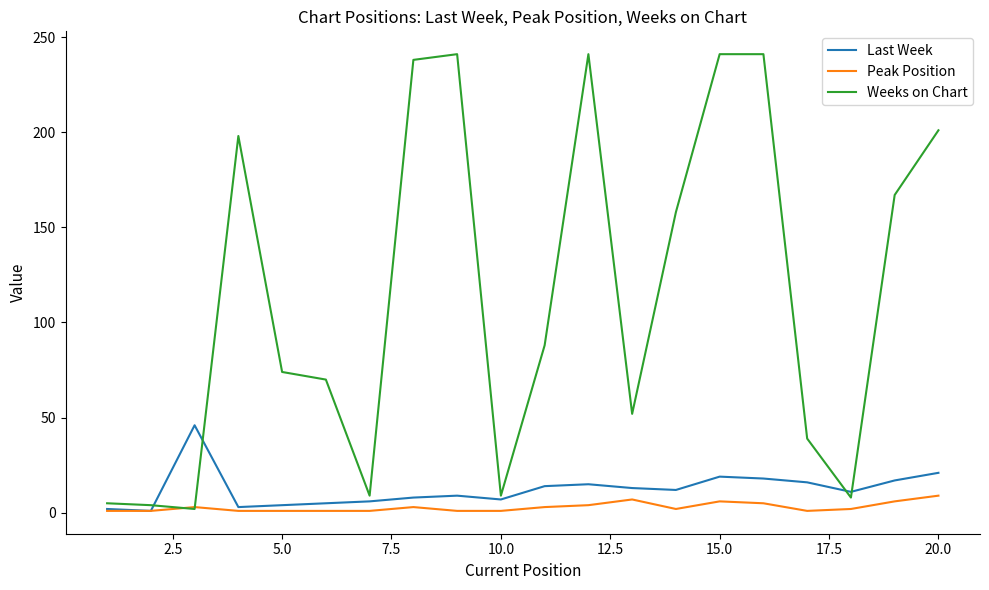

True or false: Weeks on Chart has more than 0 interior local peaks.

True